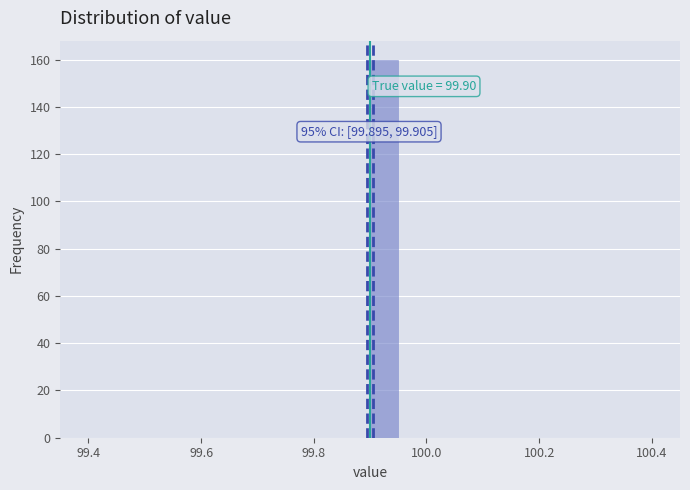

Around what value on the x-axis is the tallest bar? Give the approximate position of its centre, as read against the axis.

99.92